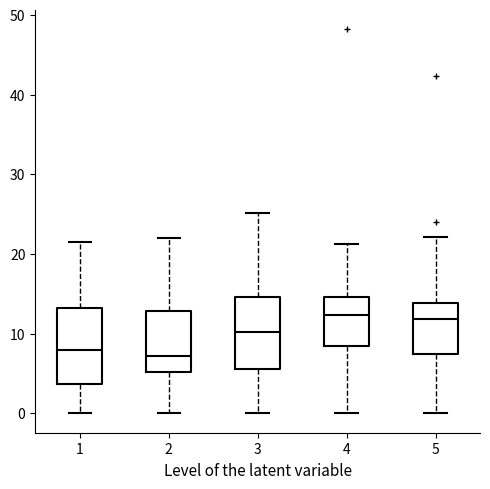

Reading left to right, read every box against the y-axis: the position of its median line, the range the box covers, and the ends of its whiskers. The values are not printed on the chart, so give them approximately, as read against the axis.

1: median 8, box 4 to 13, whiskers 0 to 22
2: median 7, box 5 to 13, whiskers 0 to 22
3: median 10, box 6 to 15, whiskers 0 to 25
4: median 12, box 9 to 15, whiskers 0 to 21
5: median 12, box 7 to 14, whiskers 0 to 22